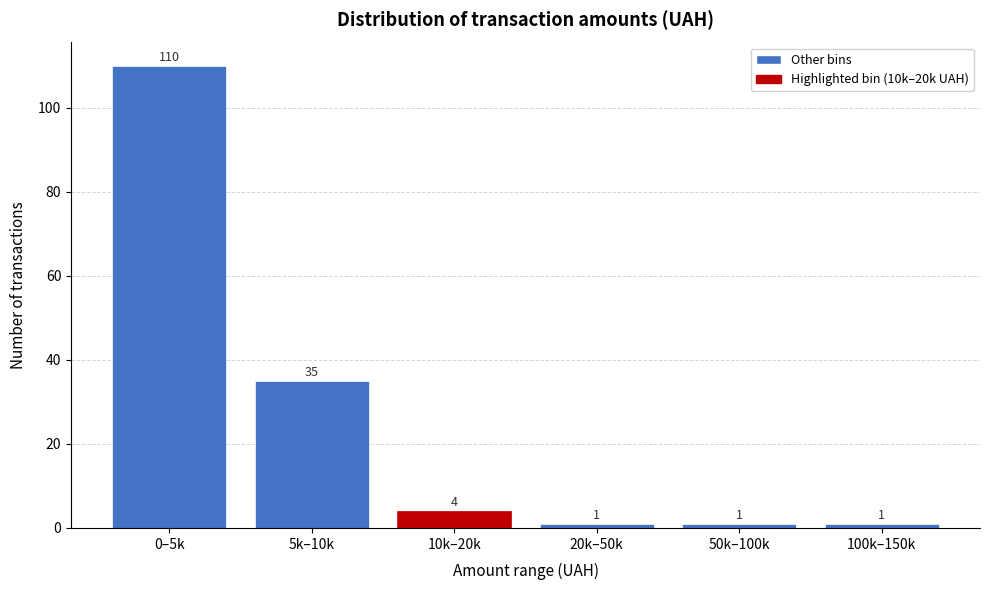

Reading left to right, what are all the values shown in this chart?

110	35	4	1	1	1